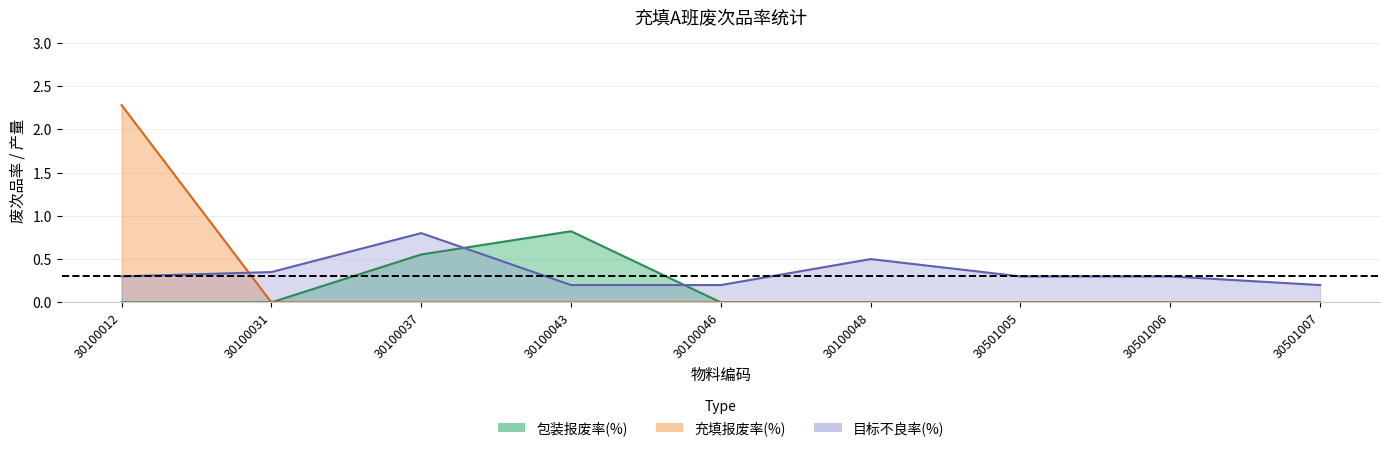

The value of 目标不良率(%) at 30100012 is 0.3. True or false?

True